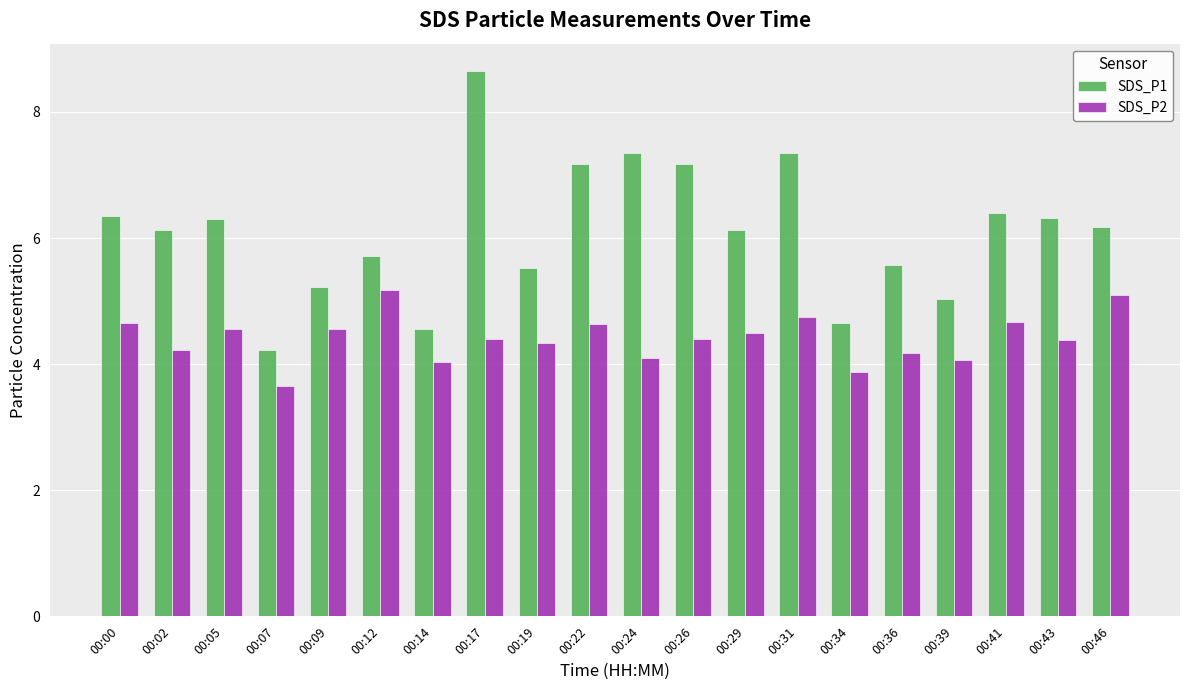

What is the spread (max minus min) of values at 00:00?

1.7